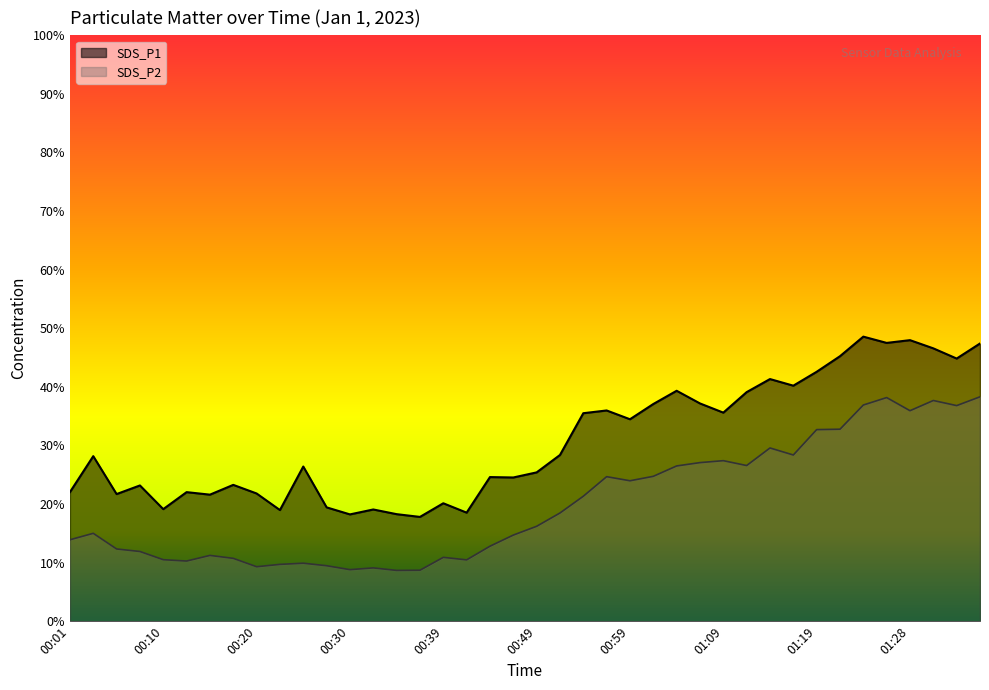

True or false: SDS_P2 and SDS_P1 cross at least once.

False